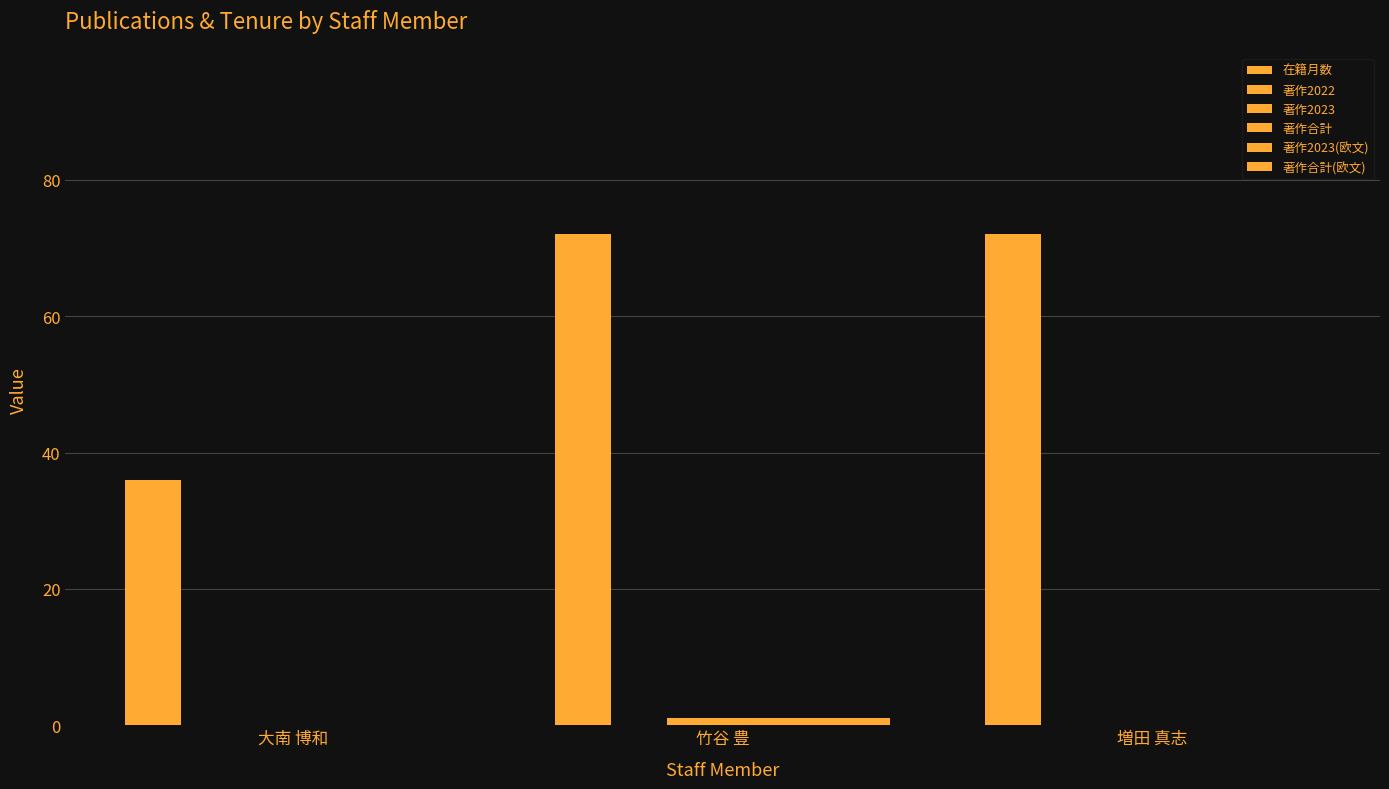

What is the greatest value displayed?

72